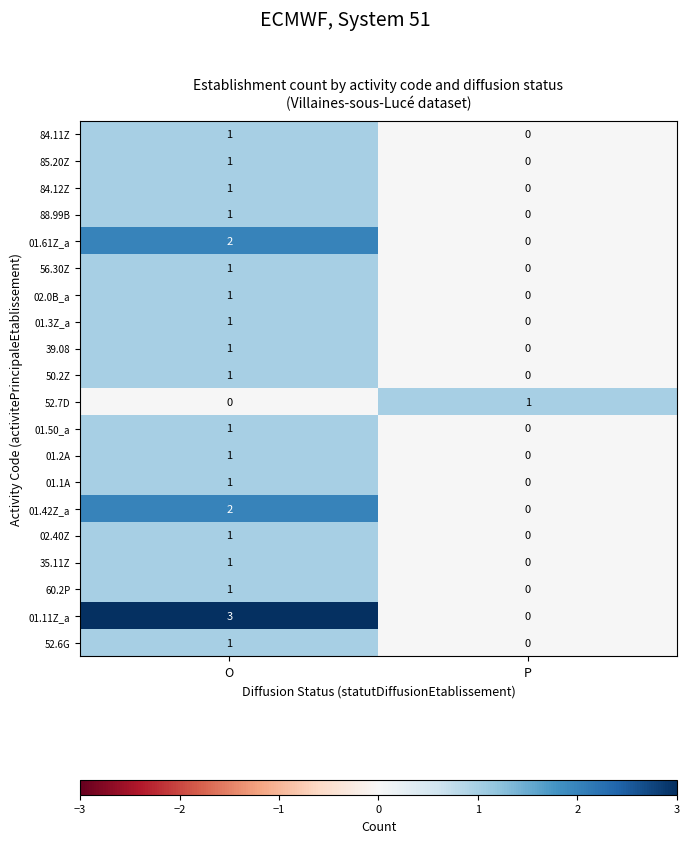

Between O and P, which series saw the biggest shift?

01.11Z_a